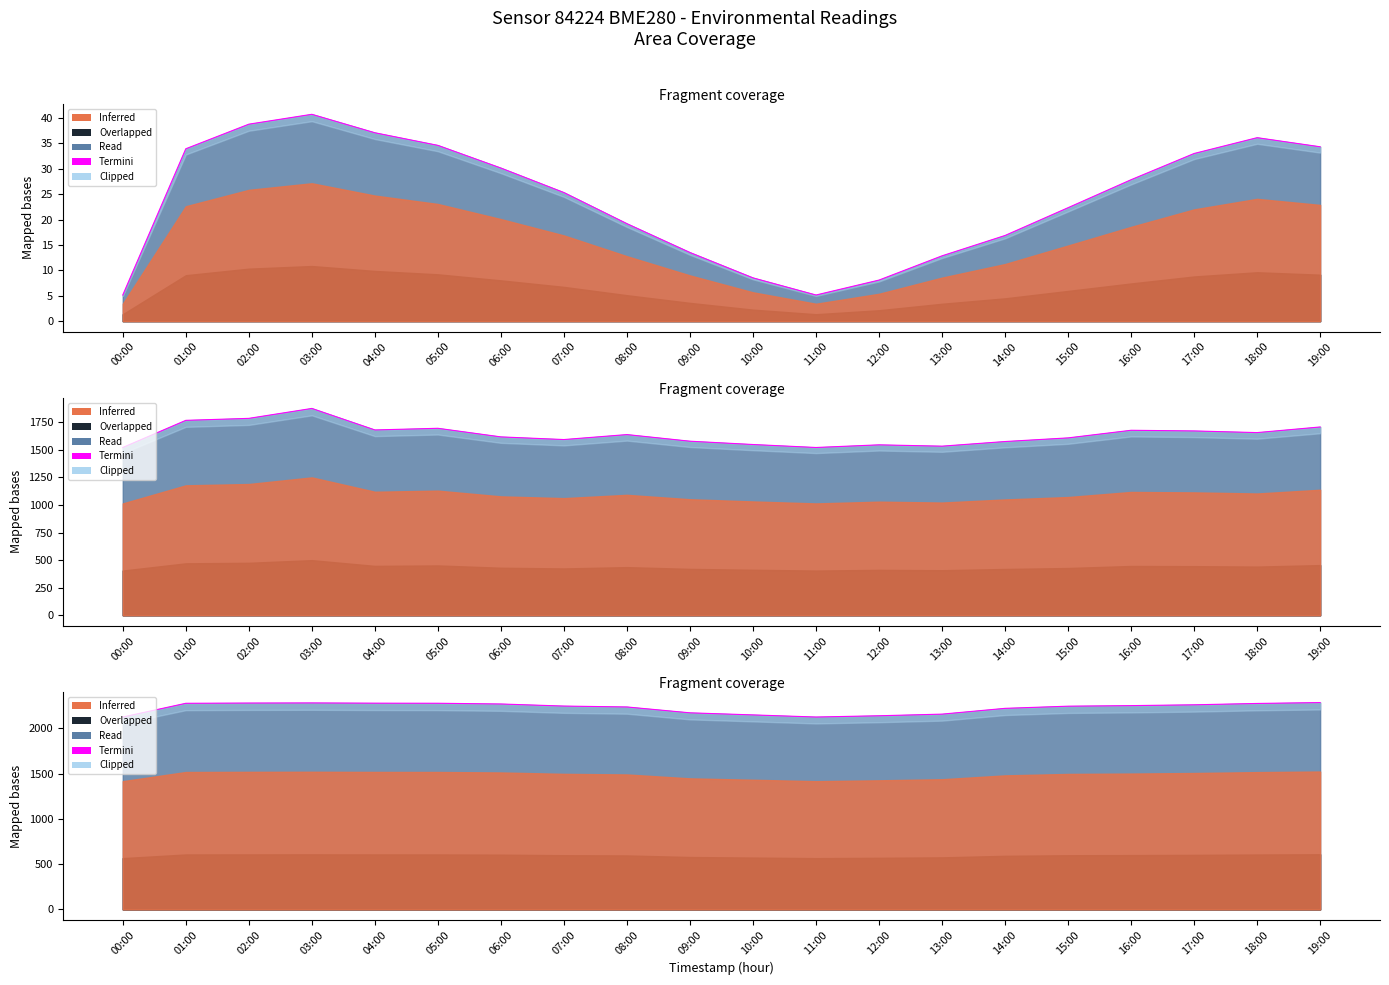

True or false: the data has more than 0 interior local peaks.

True